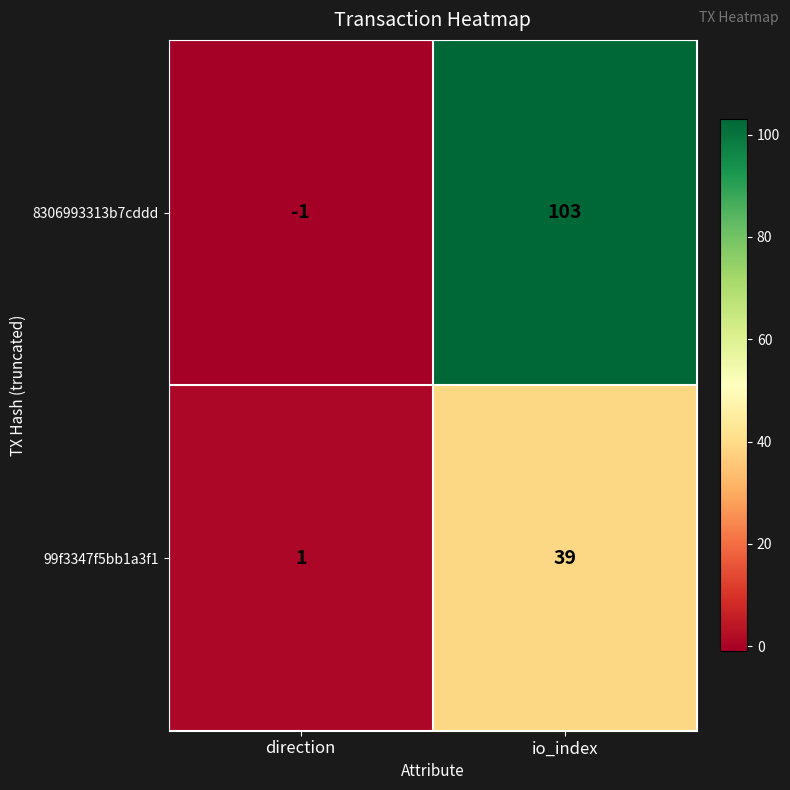

Is it true that 99f3347f5bb1a3f1 equals 39 at io_index?

True